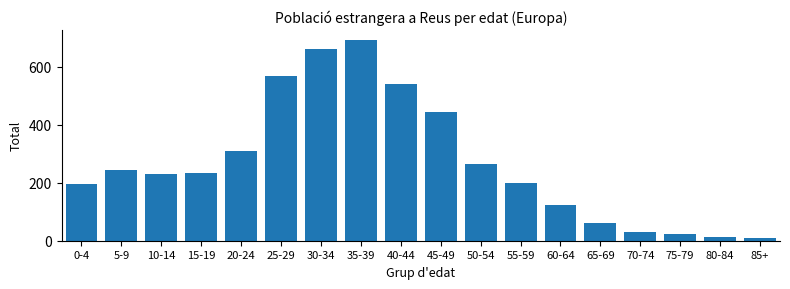

Reading right to left, what are all the values shown in this chart?

85+=8	80-84=12	75-79=22	70-74=31	65-69=62	60-64=124	55-59=198	50-54=266	45-49=444	40-44=541	35-39=692	30-34=661	25-29=567	20-24=310	15-19=234	10-14=231	5-9=243	0-4=195